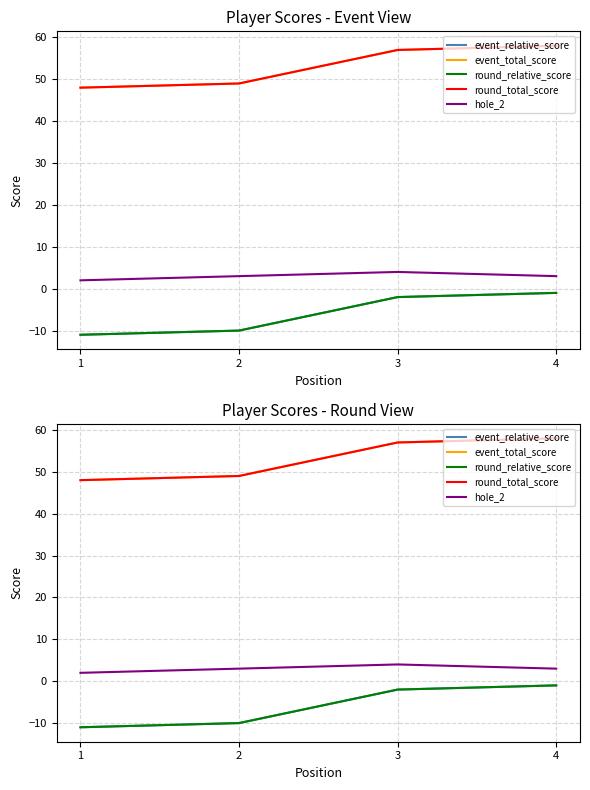

Count the round_total_score values in the range 49 to 58.

3